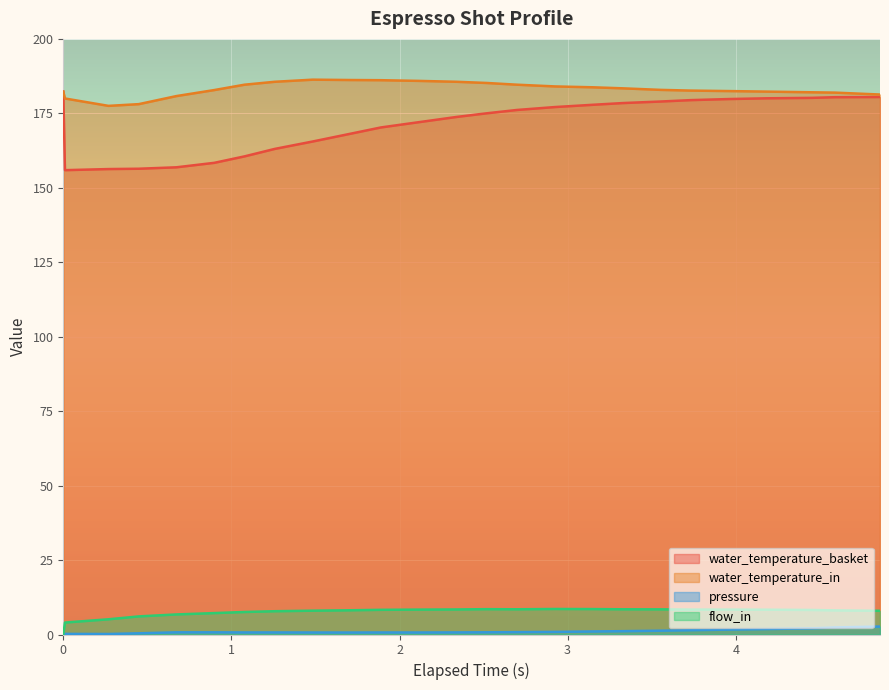

Which series has the largest range (max minus min)?

water_temperature_basket